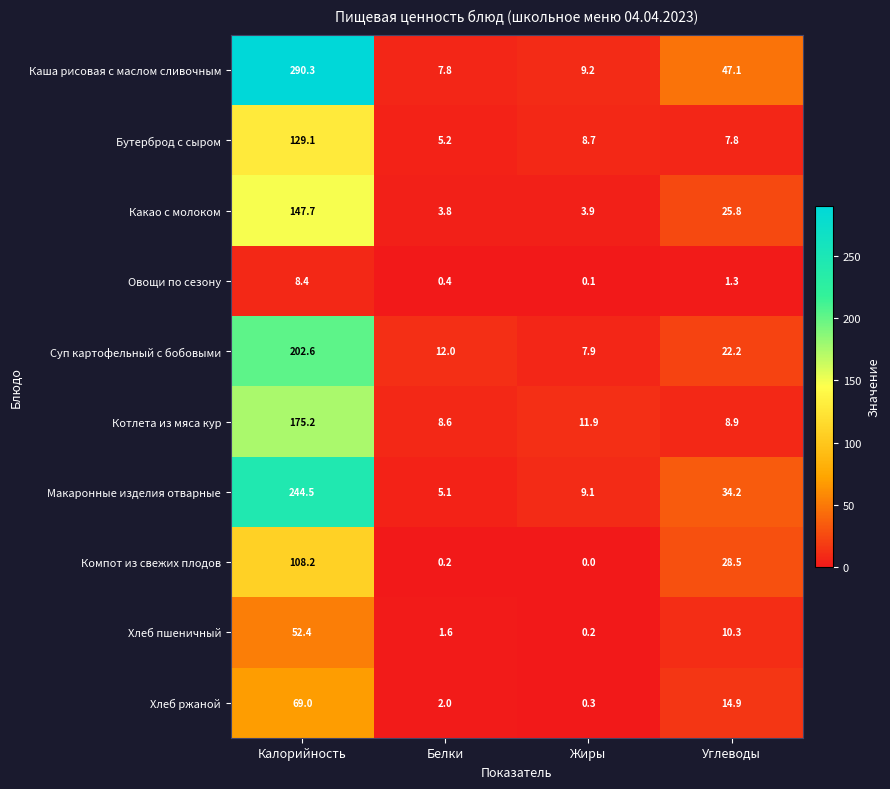

What is the difference between the maximum and minimum values in the Котлета из мяса кур series?

166.6